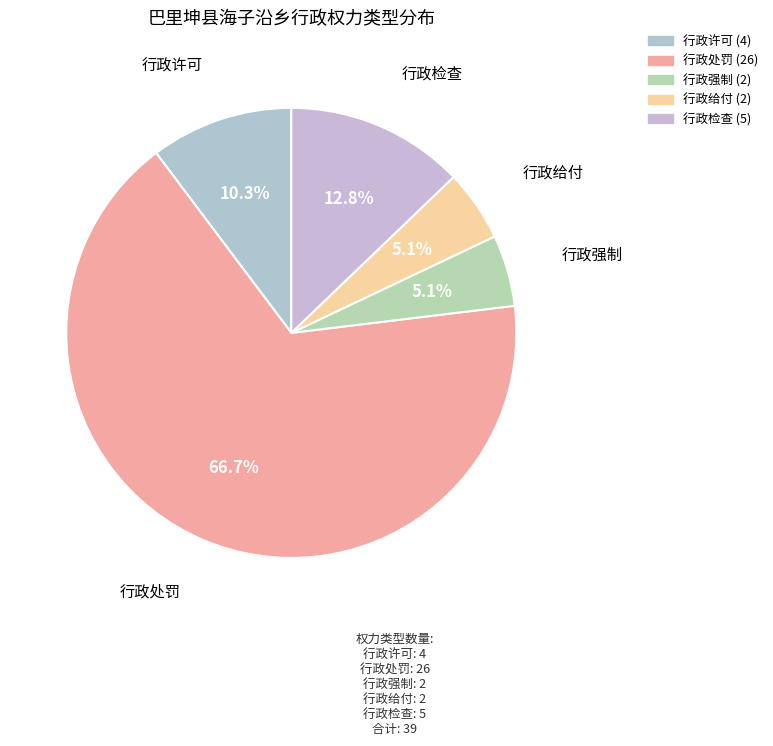

How much of the chart is everything except 行政检查?

87.2%